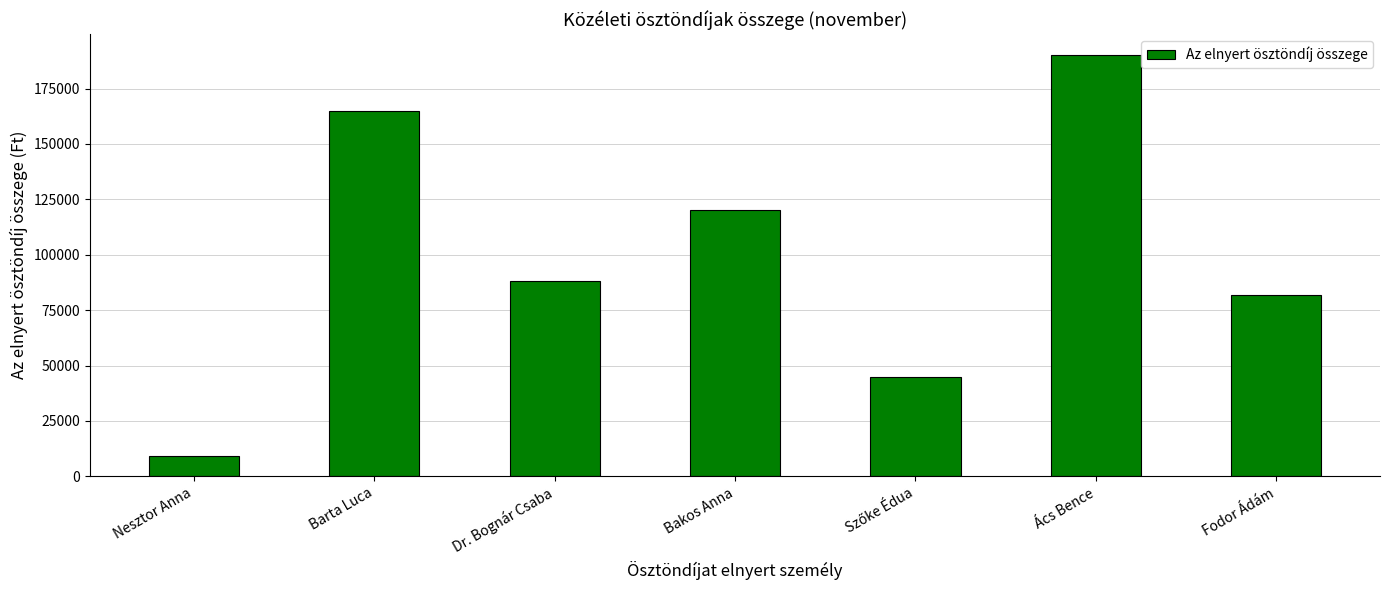

Which has a higher value, Fodor Ádám or Ács Bence?

Ács Bence